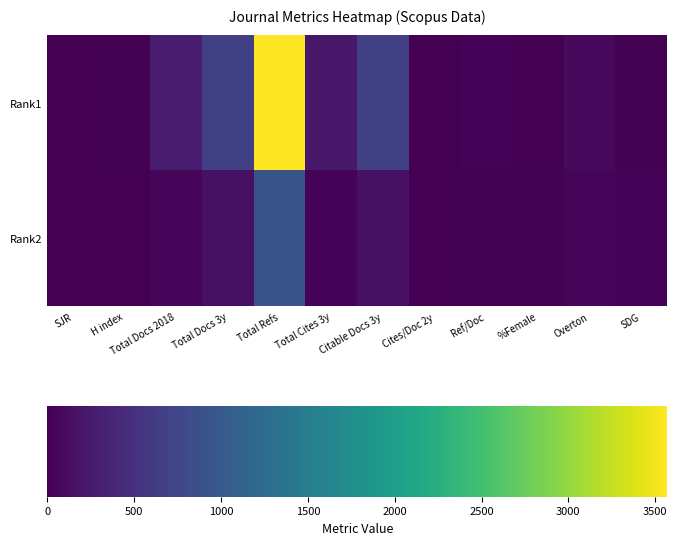

How many series are shown in this chart?

2